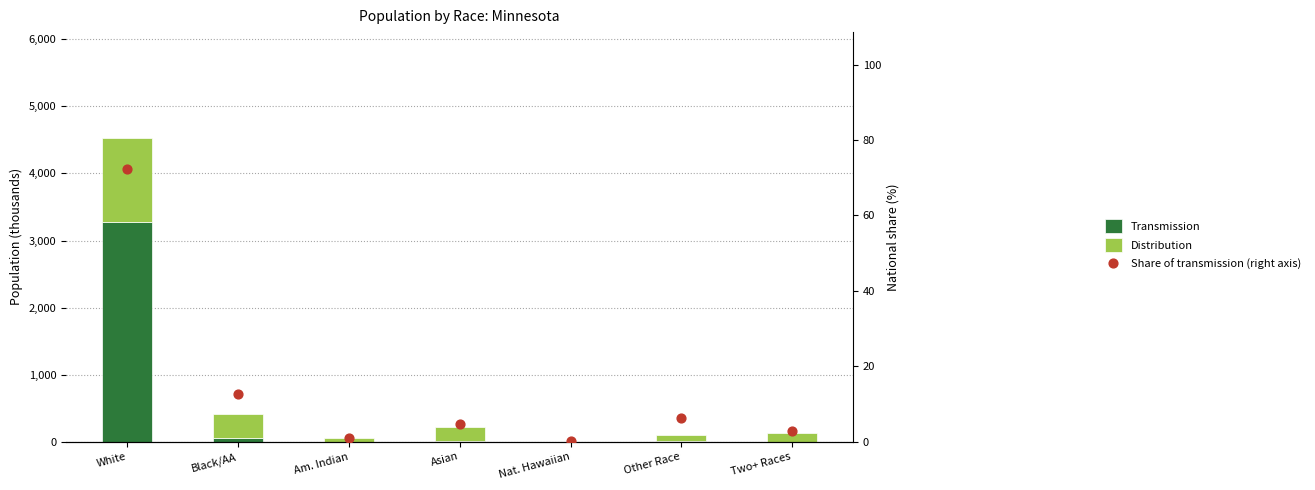

At how many categories does at least one series exceed 2534?

1